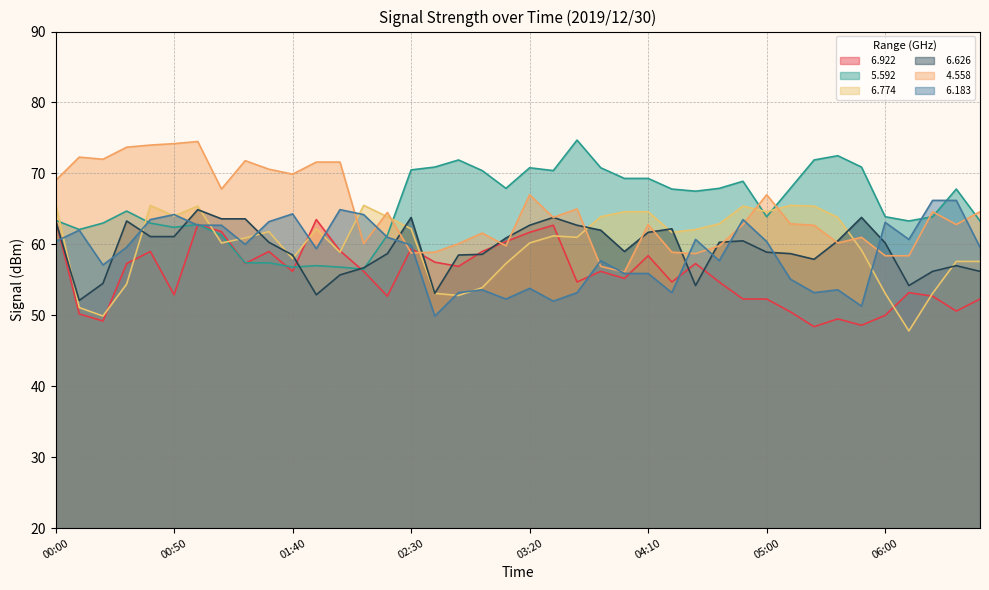

True or false:   6.626 has a value of 31.5 at 01:20.

False